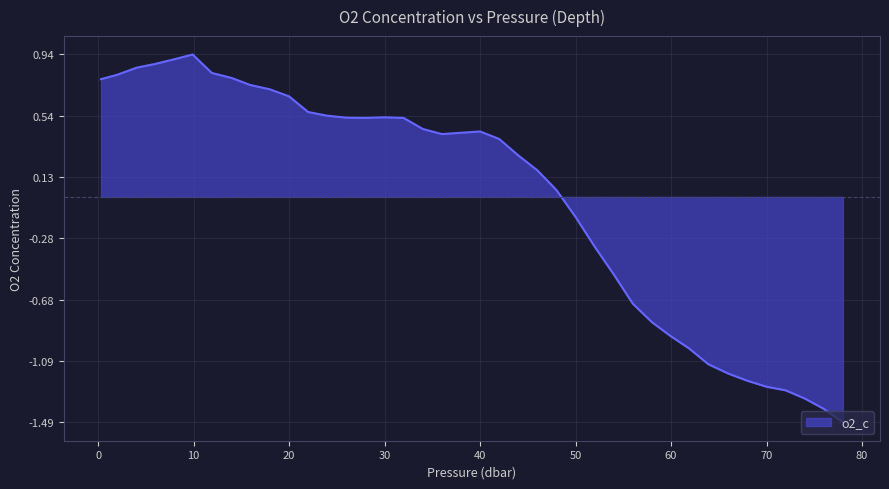

What is the sum of all values?

525.1